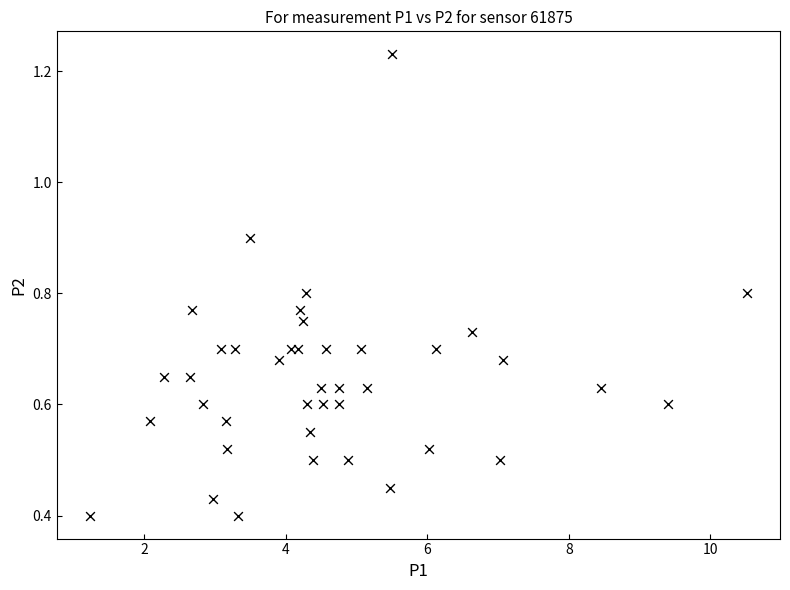

What is the range of X values (max minus min)?

9.3